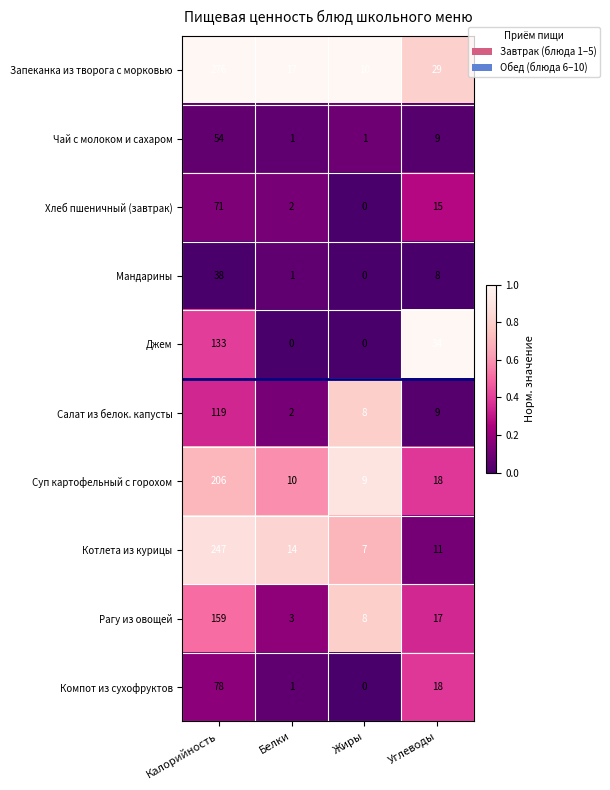

At Калорийность, list the series in order from smallest to largest.

Мандарины, Чай с молоком и сахаром, Хлеб пшеничный (завтрак), Компот из сухофруктов, Салат из белок. капусты, Джем, Рагу из овощей, Суп картофельный с горохом, Котлета из курицы, Запеканка из творога с морковью